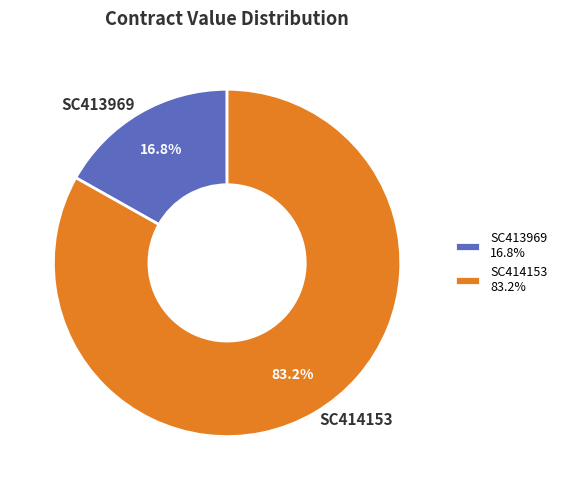

What is the ratio of the value at SC413969 to the value at SC414153?

0.2